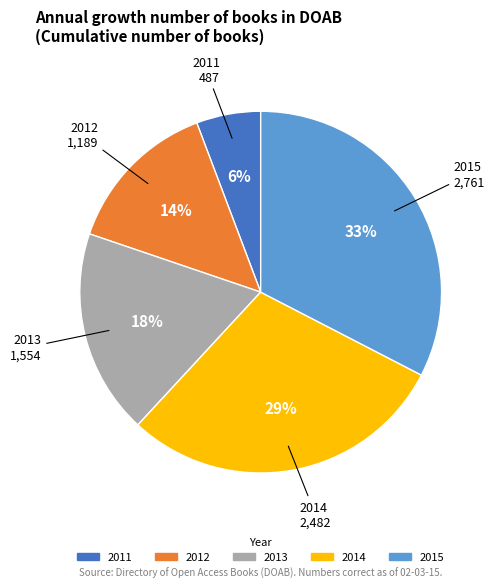

Which category has the smallest portion of the pie?

2011